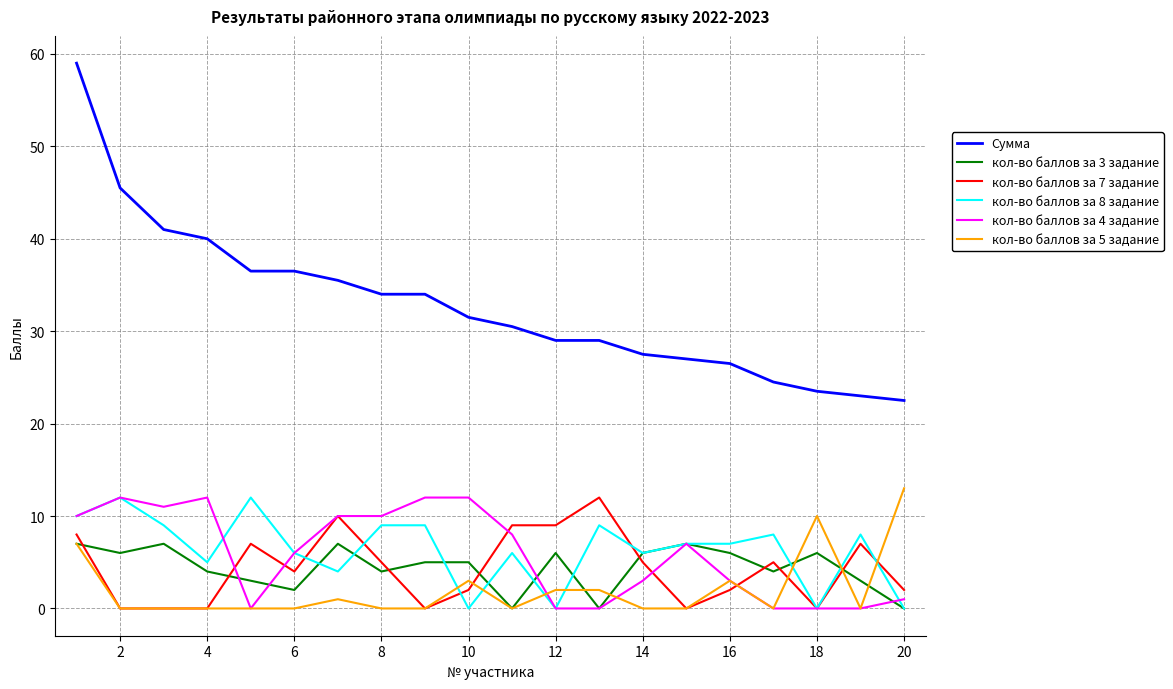

At how many categories does at least one series exceed 26?

16